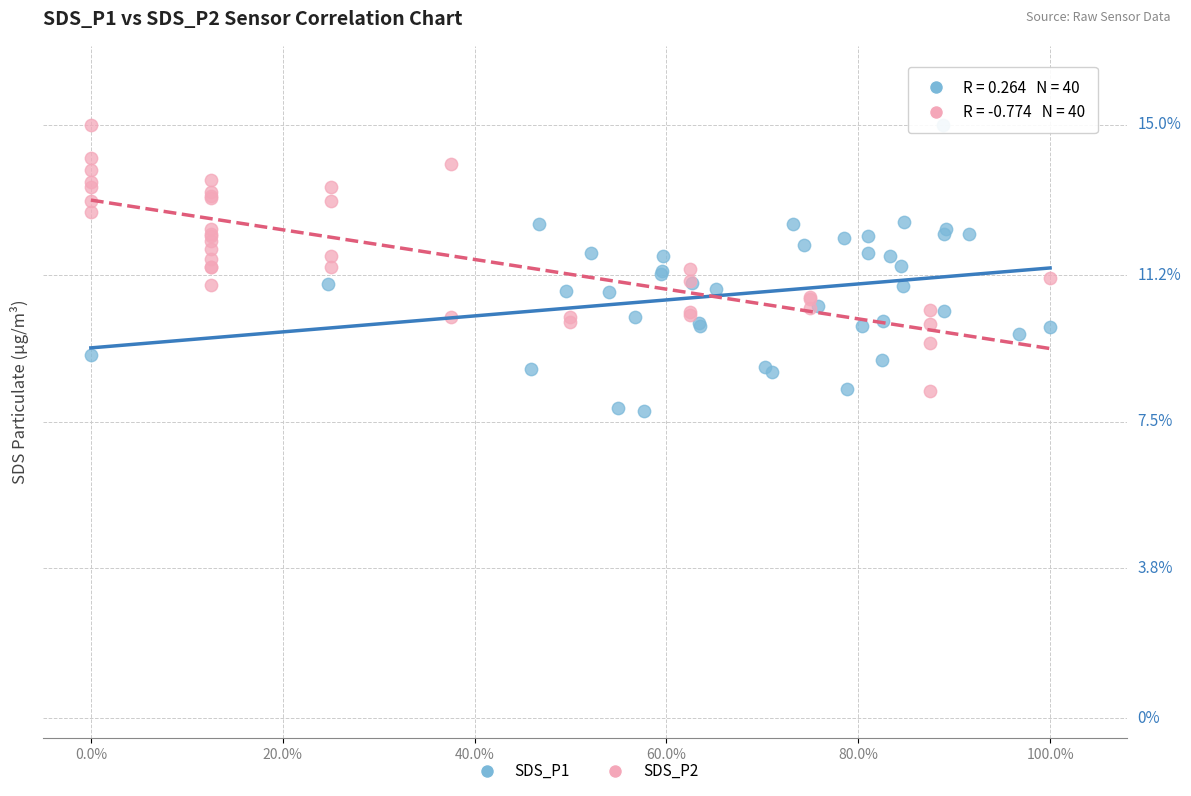

What are all the series names shown in the legend?

SDS_P1, SDS_P2